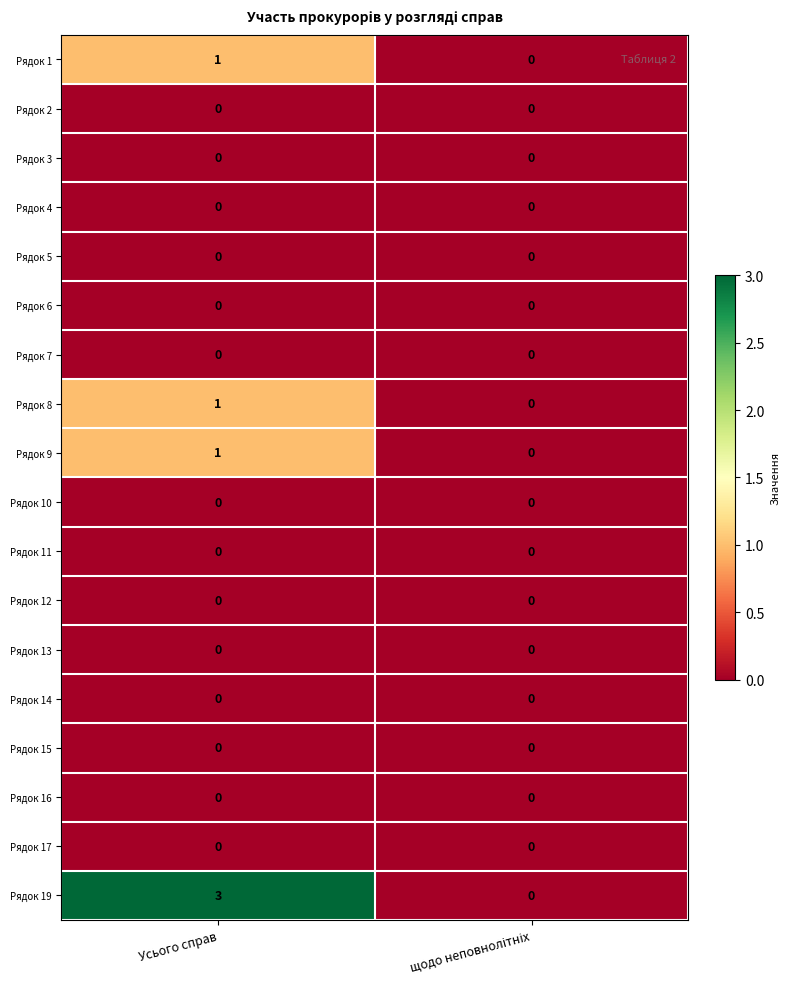

Which series has the largest total across all categories?

Рядок 19